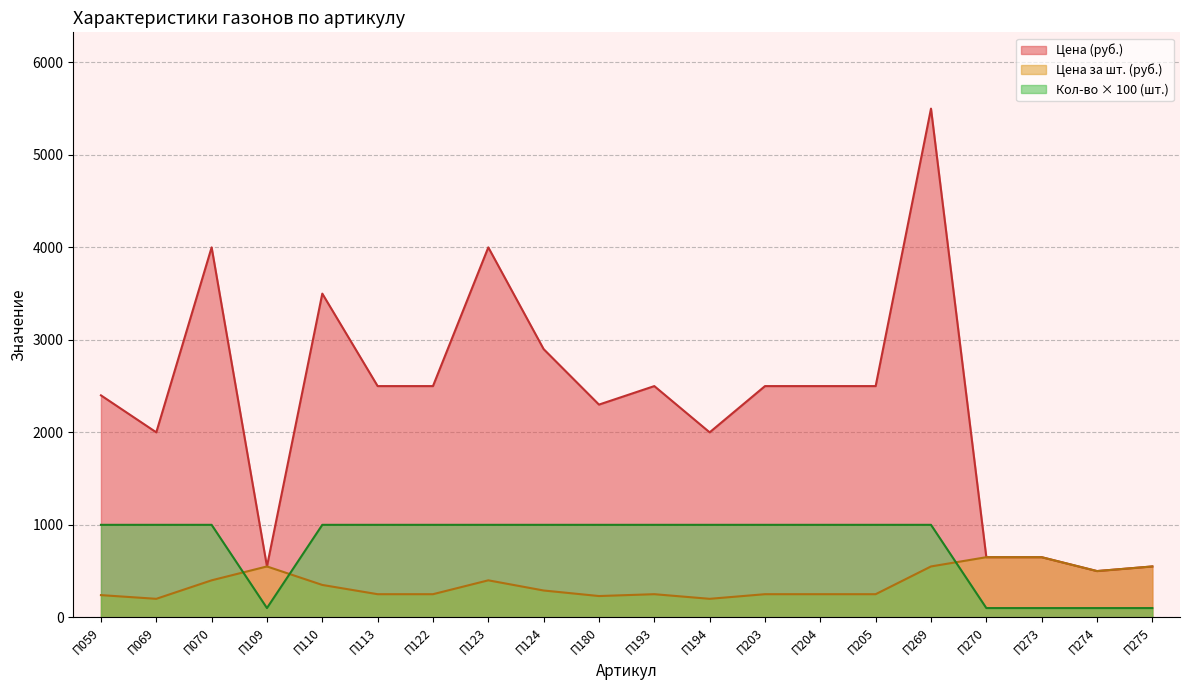

List the labels in order of Кол-во в упак (шт.) value, smallest first.

П109, П270, П273, П274, П275, П059, П069, П070, П110, П113, П122, П123, П124, П180, П193, П194, П203, П204, П205, П269